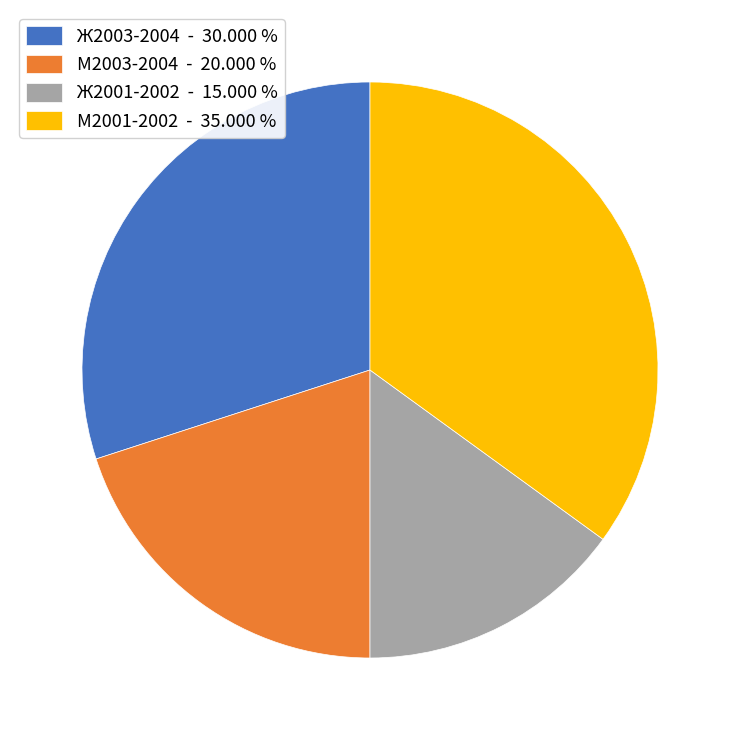

Rank the categories by value from highest to lowest.

М2001-2002, Ж2003-2004, М2003-2004, Ж2001-2002